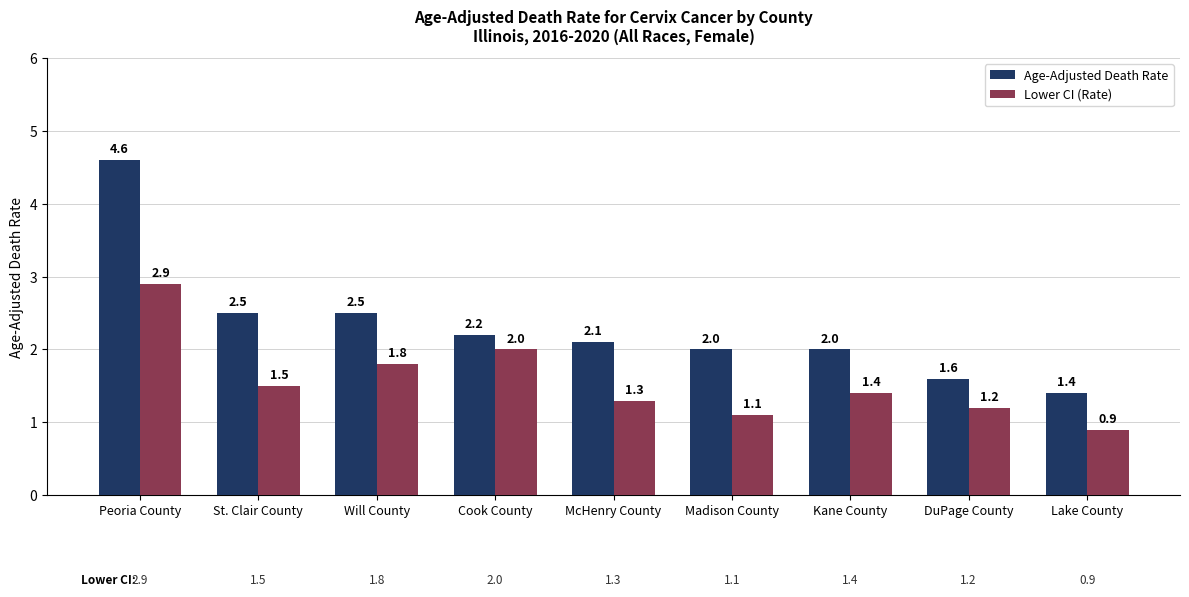

Where is Lower CI (Rate) nearest to the value 1?

Lake County